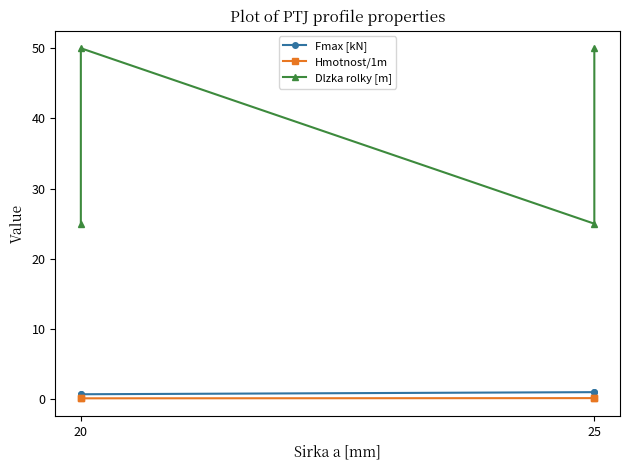

True or false: Fmax [kN] and Hmotnost/1m cross at least once.

False